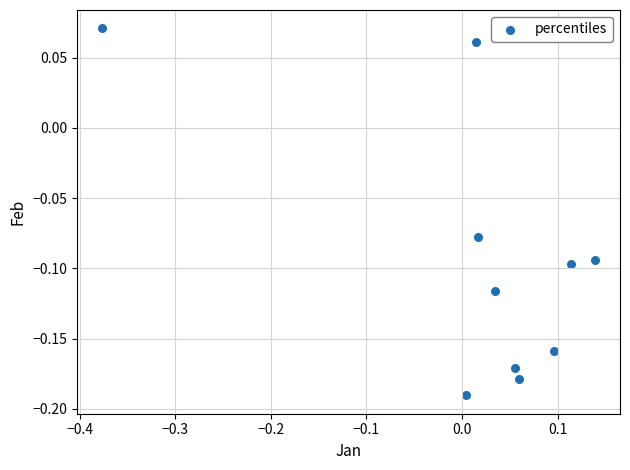

What is the range of Y values (max minus min)?

0.3